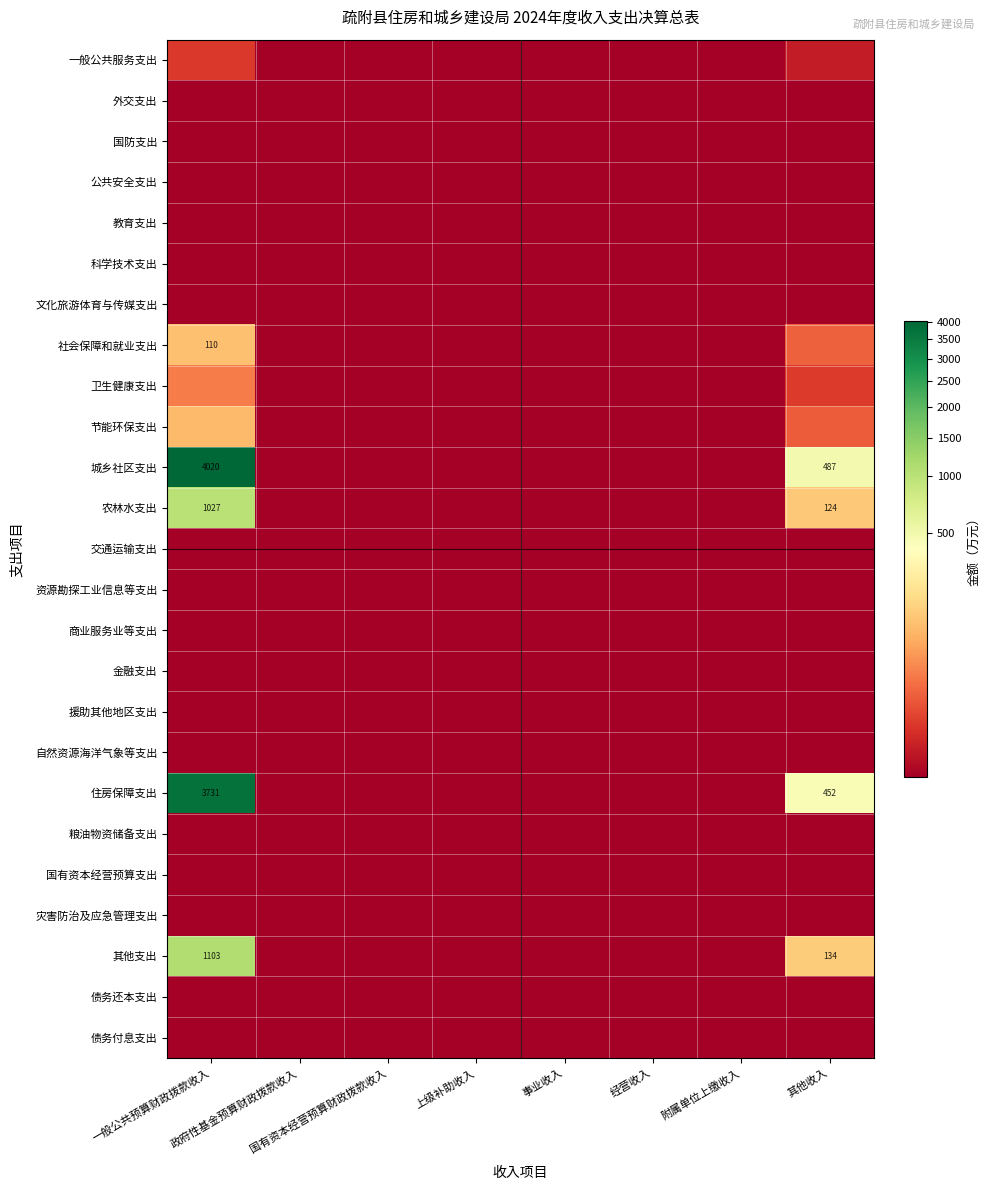

What is the average value of the 农林水支出 series?

143.9